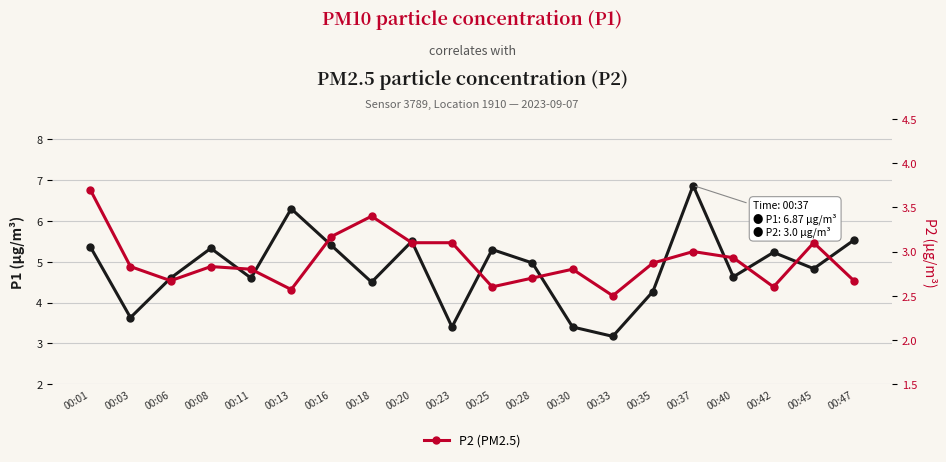

Is the value of P2 (PM2.5) at 00:25 greater than the value of P1 (PM10) at 00:45?

No